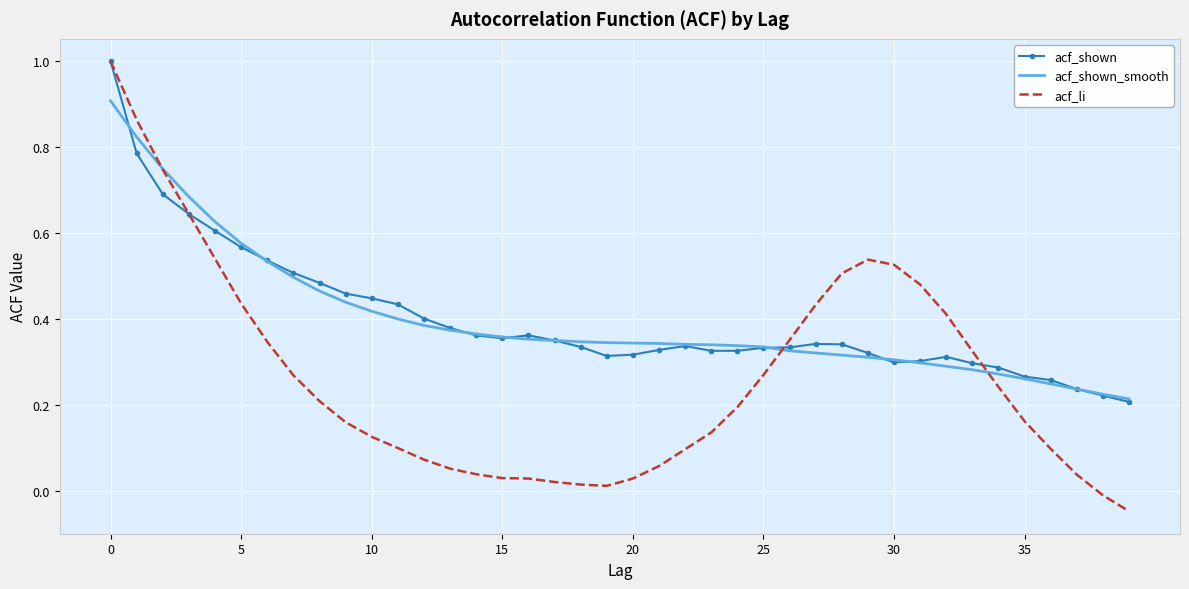

What is the maximum value shown in the chart?

1.0